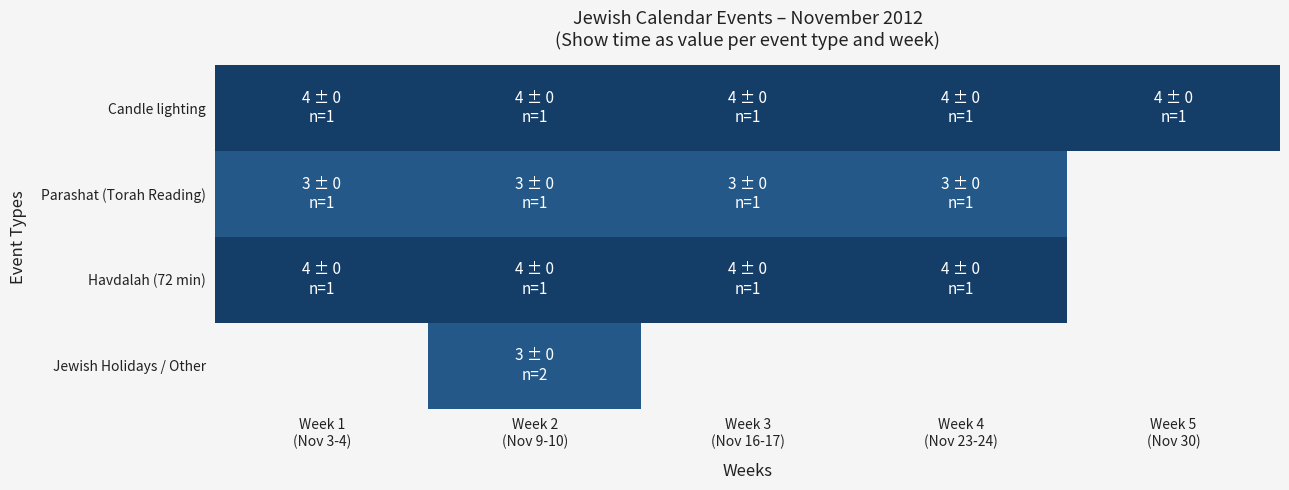

Reading right to left, transcribe all the data shown in this chart.

Candle lighting: Week 5
(Nov 30)=4	Week 4
(Nov 23-24)=4	Week 3
(Nov 16-17)=4	Week 2
(Nov 9-10)=4	Week 1
(Nov 3-4)=4
Parashat (Torah Reading): Week 5
(Nov 30)=0	Week 4
(Nov 23-24)=3	Week 3
(Nov 16-17)=3	Week 2
(Nov 9-10)=3	Week 1
(Nov 3-4)=3
Havdalah (72 min): Week 5
(Nov 30)=0	Week 4
(Nov 23-24)=4	Week 3
(Nov 16-17)=4	Week 2
(Nov 9-10)=4	Week 1
(Nov 3-4)=4
Jewish Holidays / Other: Week 5
(Nov 30)=0	Week 4
(Nov 23-24)=0	Week 3
(Nov 16-17)=0	Week 2
(Nov 9-10)=3	Week 1
(Nov 3-4)=0